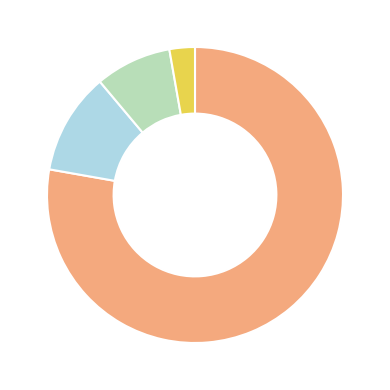

Is there a majority slice in this chart?

Yes